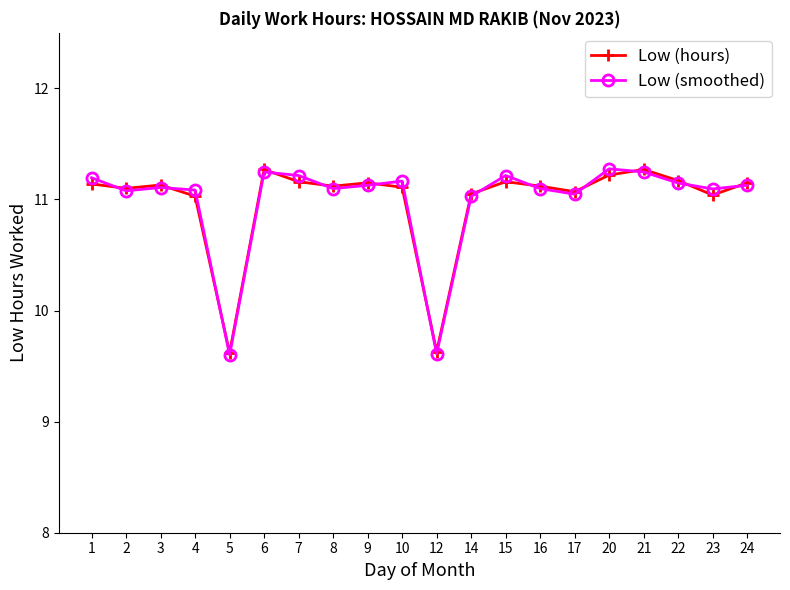

True or false: Low (hours) has more than 1 interior local peaks.

True